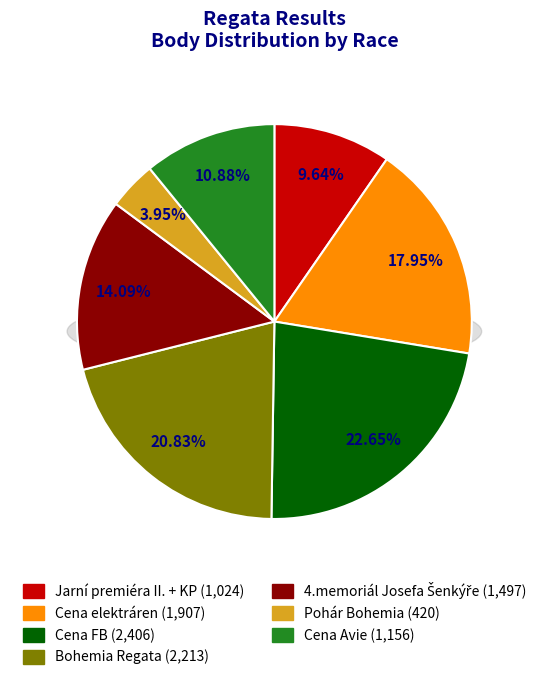

To the nearest percent, what portion does Bohemia Regata represent?

21%